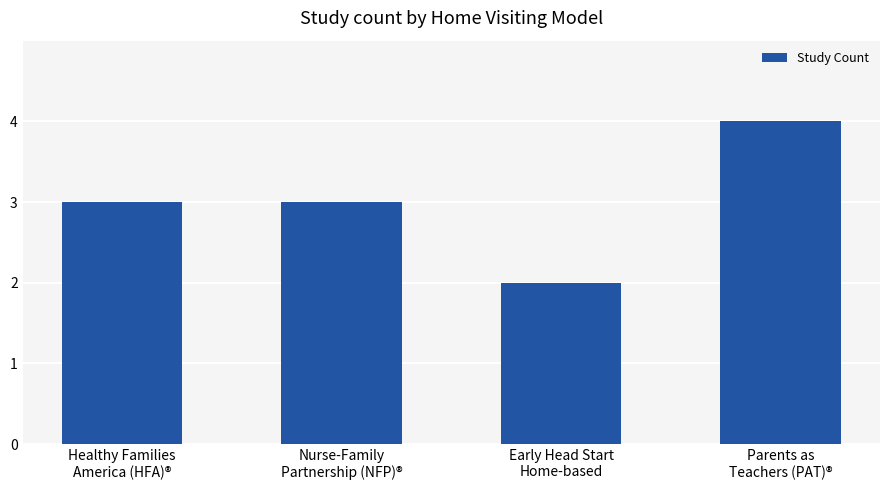

What is the label of the 2nd bar from the right?

Early Head Start
Home-based